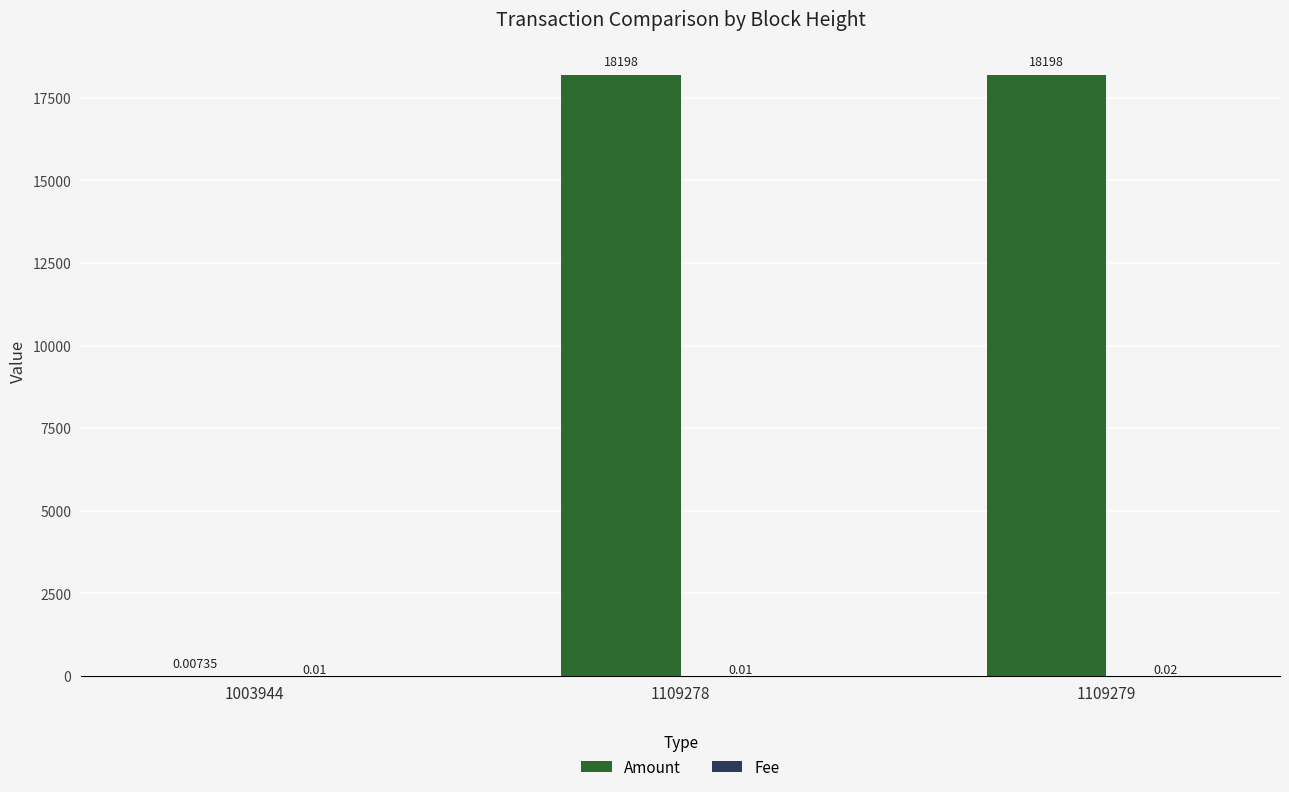

What is the sum of all Amount values?

36396.0